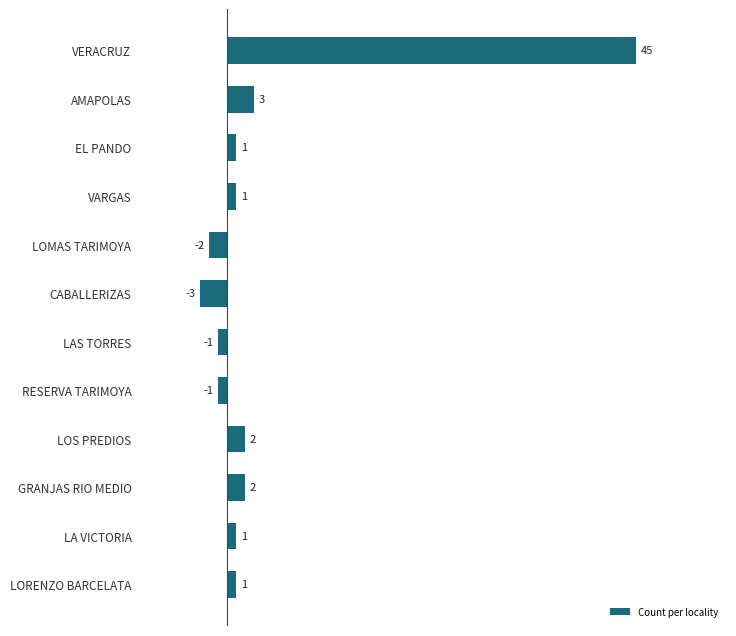

Reading top to bottom, what are all the values shown in this chart?

45	3	1	1	-2	-3	-1	-1	2	2	1	1